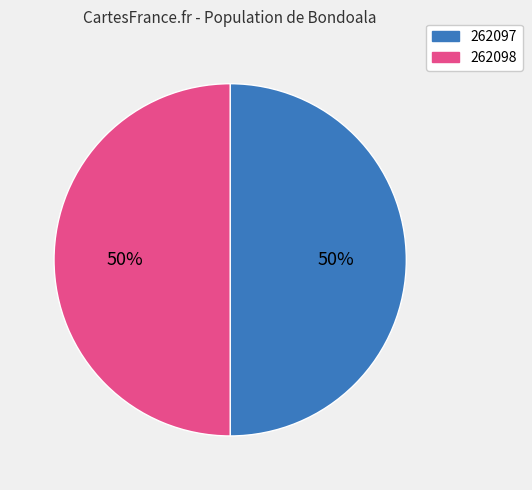

How many segments does this pie chart have?

2